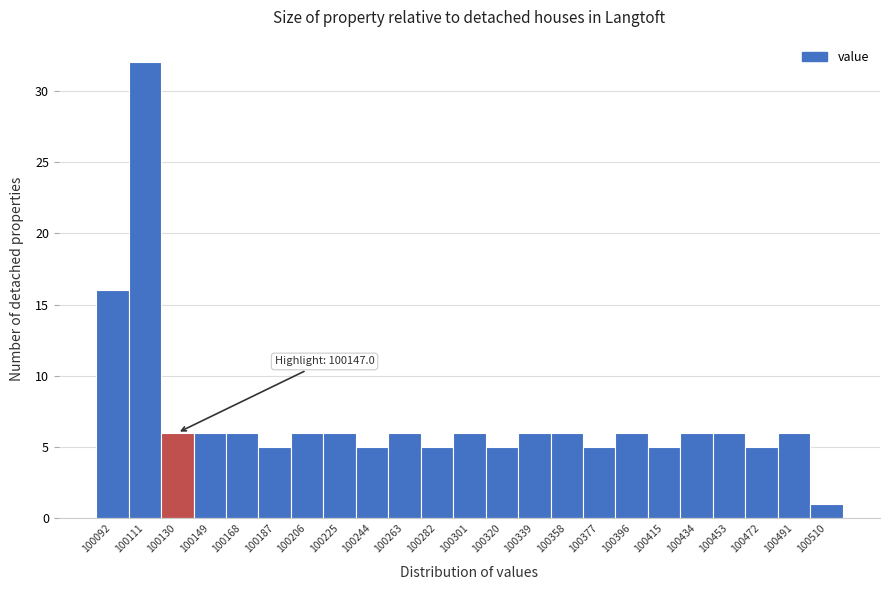

Reading left to right, extract all data points from this chart.

100092=16	100111=32	100130=6	100149=6	100168=6	100187=5	100206=6	100225=6	100244=5	100263=6	100282=5	100301=6	100320=5	100339=6	100358=6	100377=5	100396=6	100415=5	100434=6	100453=6	100472=5	100491=6	100510=1